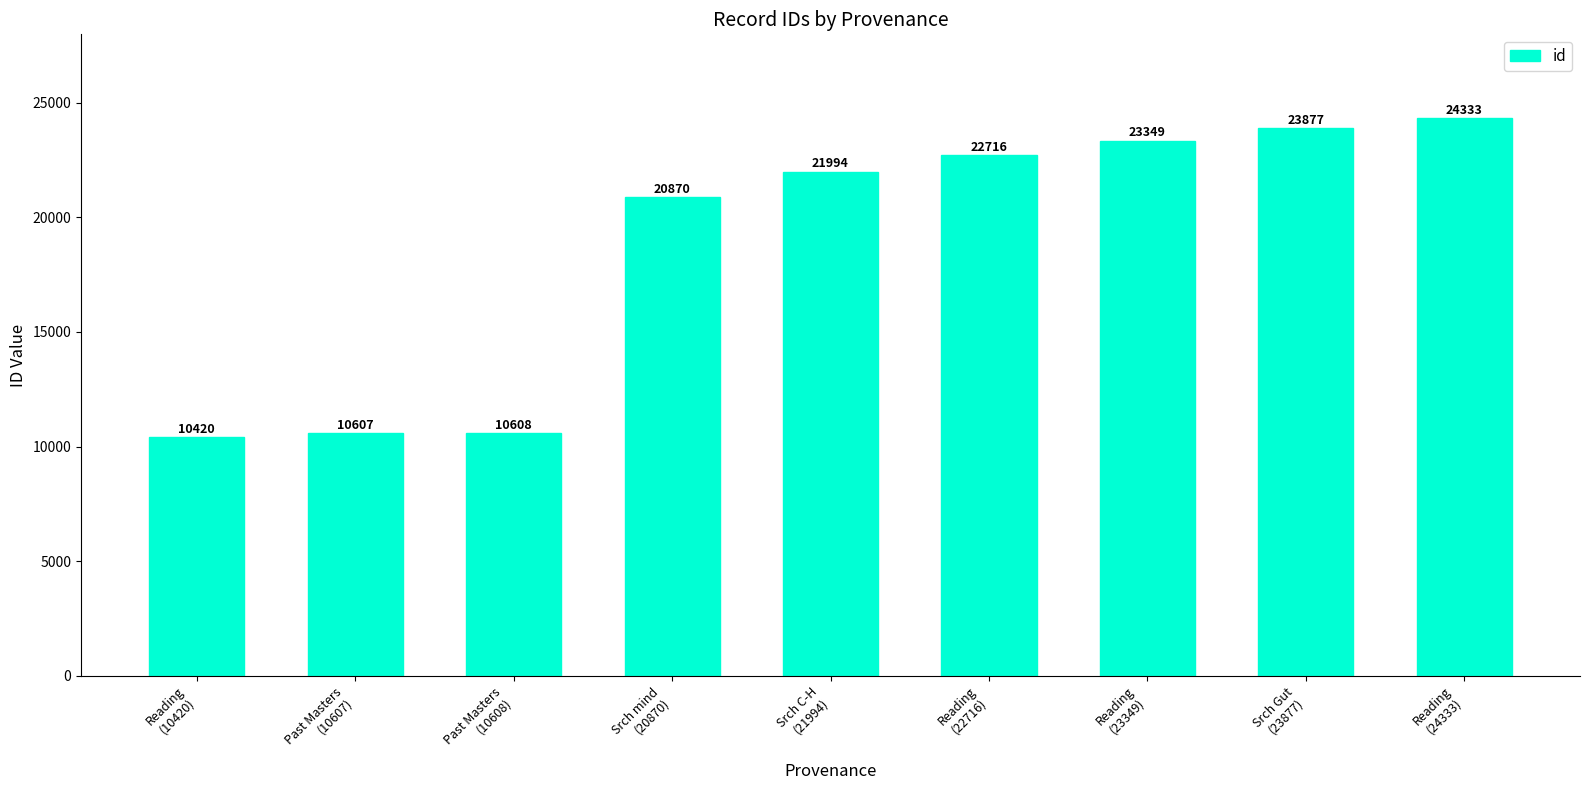

Reading left to right, extract all data points from this chart.

10420	10607	10608	20870	21994	22716	23349	23877	24333